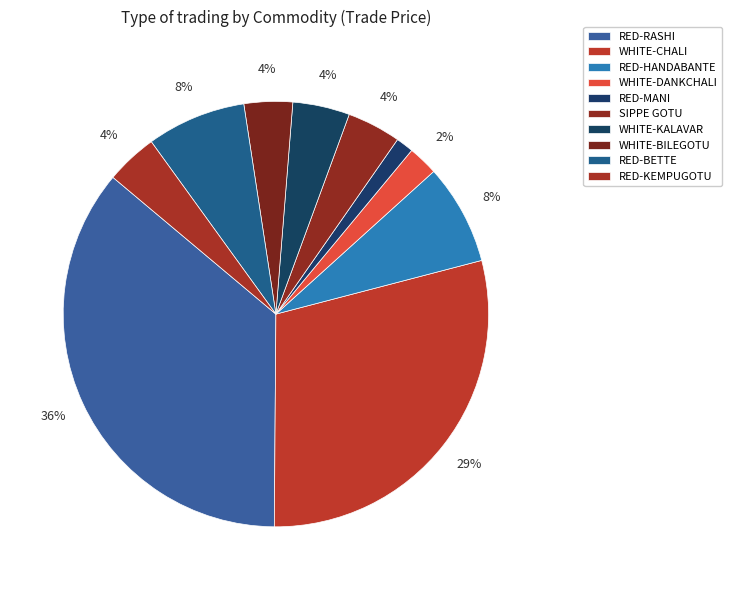

How many slices are in this pie chart?

10